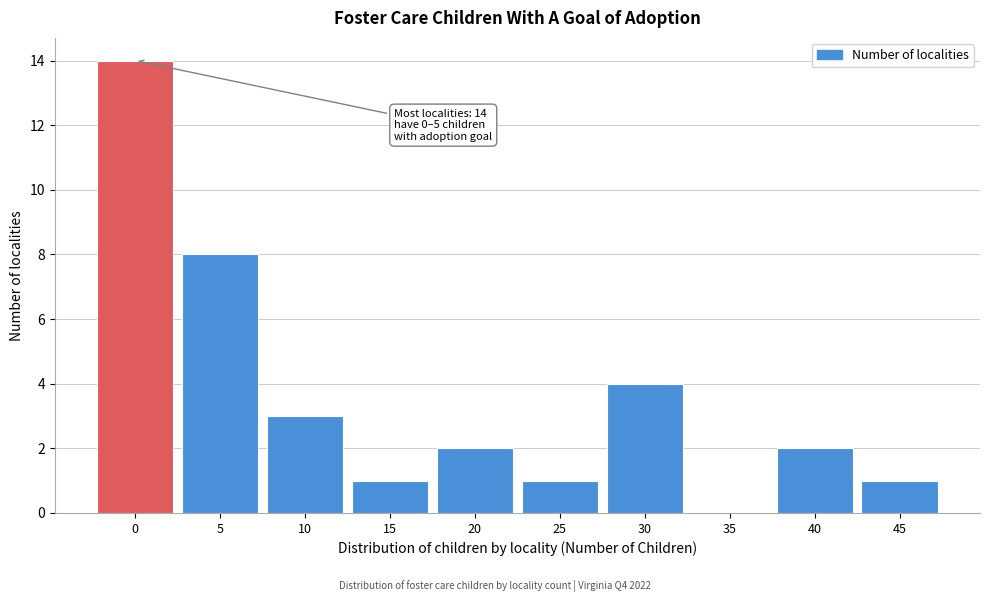

Reading right to left, list all the values displayed in this chart.

45=1	40=2	35=0	30=4	25=1	20=2	15=1	10=3	5=8	0=14